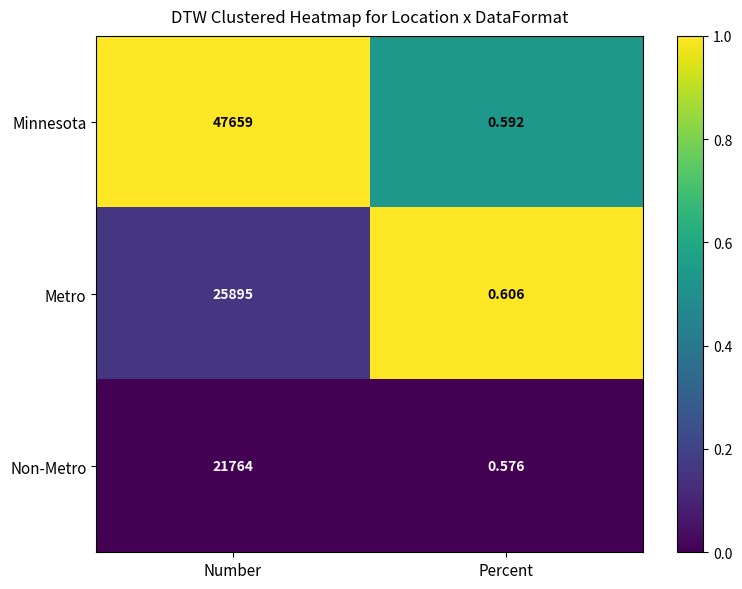

What is the spread (max minus min) of values at Percent?

0.0